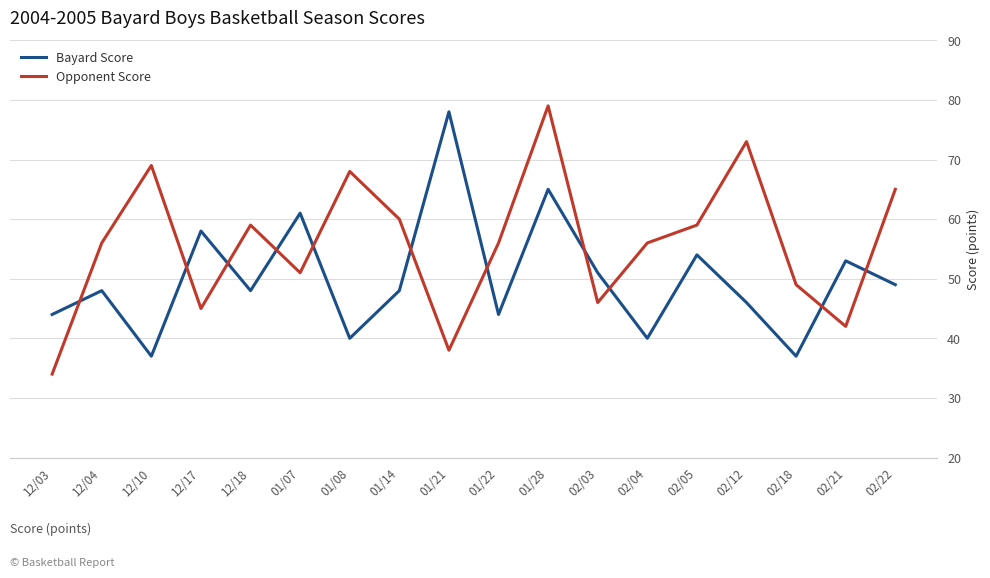

Reading left to right, extract all data points from this chart.

Bayard Score: 44	48	37	58	48	61	40	48	78	44	65	51	40	54	46	37	53	49
Opponent Score: 34	56	69	45	59	51	68	60	38	56	79	46	56	59	73	49	42	65